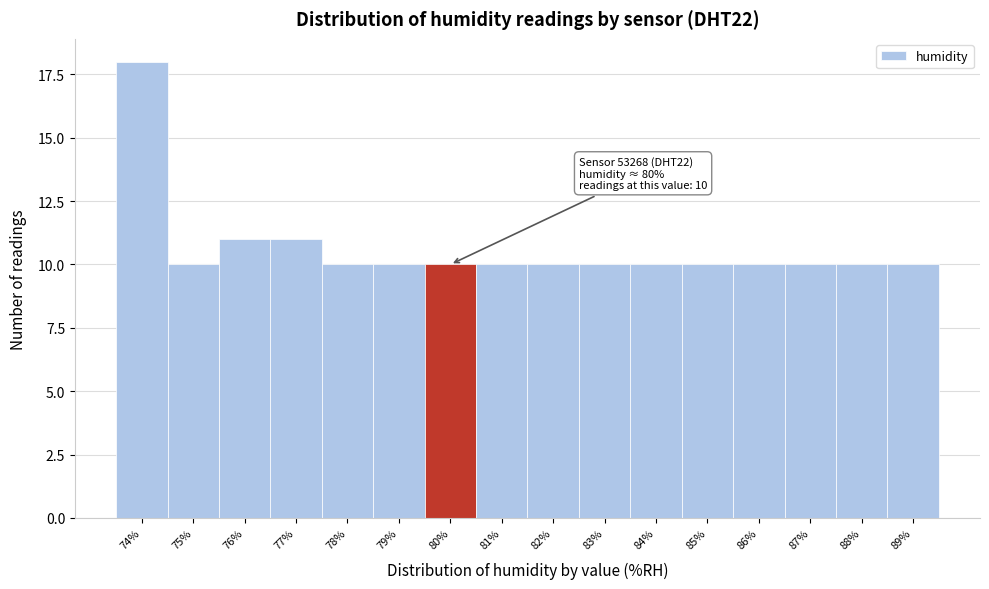

Reading right to left, transcribe all the data shown in this chart.

89%=10	88%=10	87%=10	86%=10	85%=10	84%=10	83%=10	82%=10	81%=10	80%=10	79%=10	78%=10	77%=11	76%=11	75%=10	74%=18